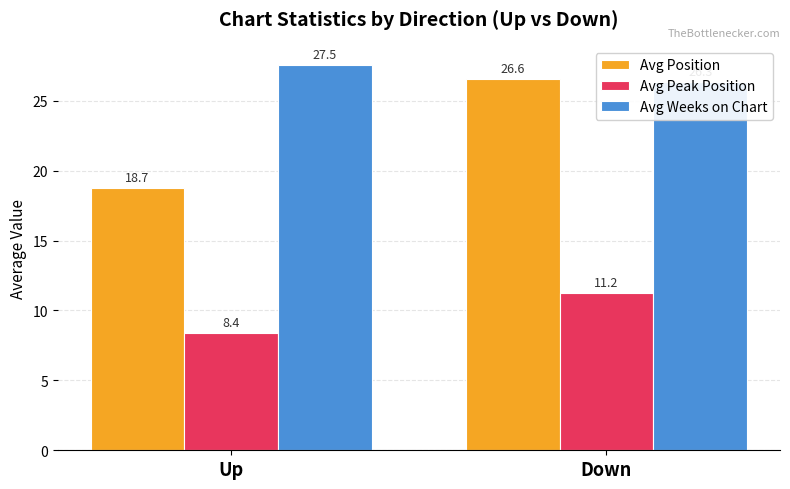

Which series has the largest range (max minus min)?

Avg Position